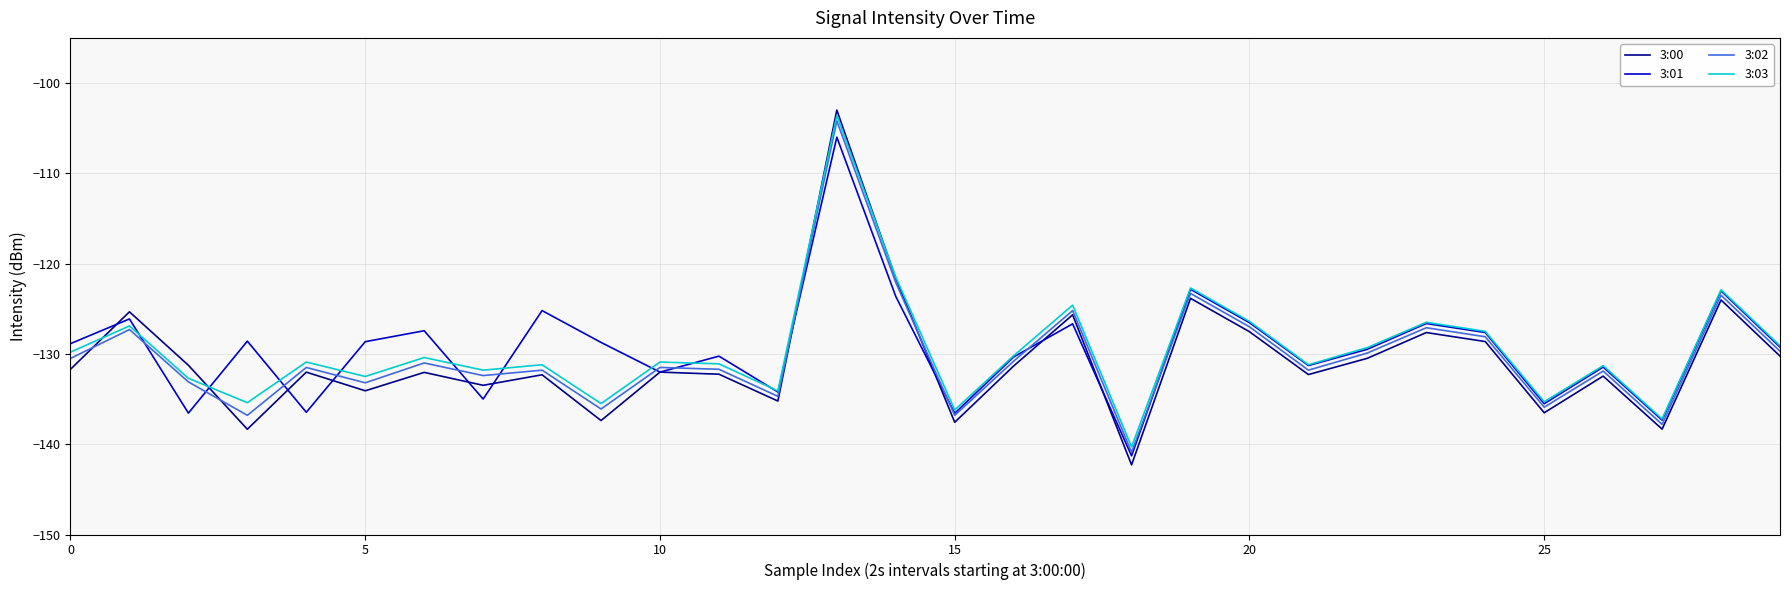

What is the greatest value displayed?

-103.0